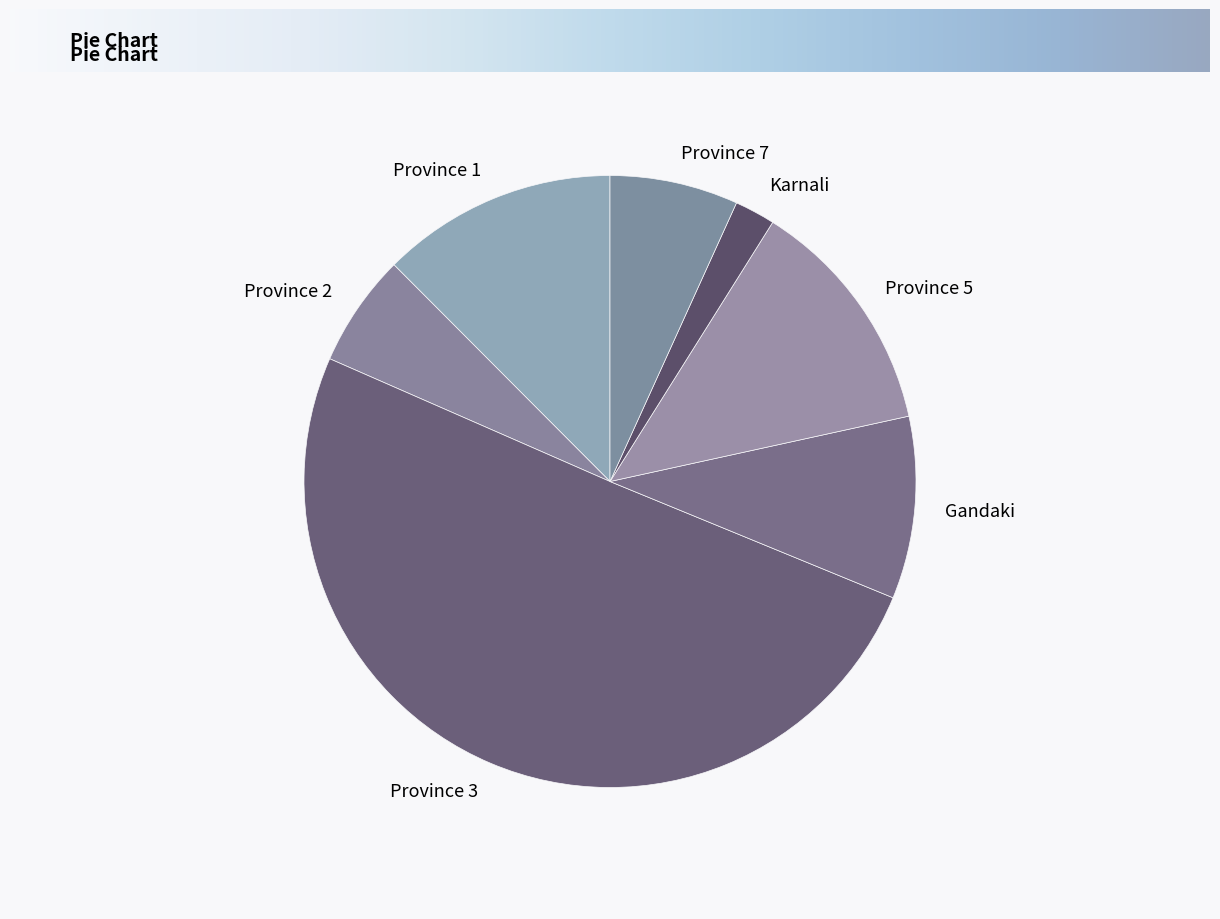

Which has a higher value, Province 2 or Gandaki?

Gandaki